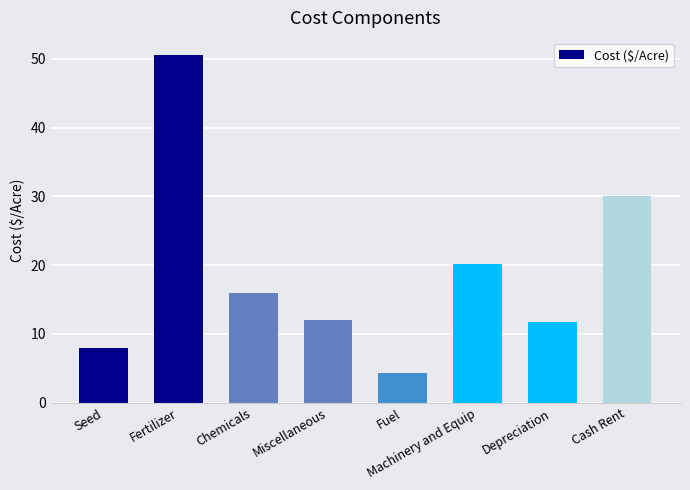

What is the difference between the values at Depreciation and Fertilizer?

38.8